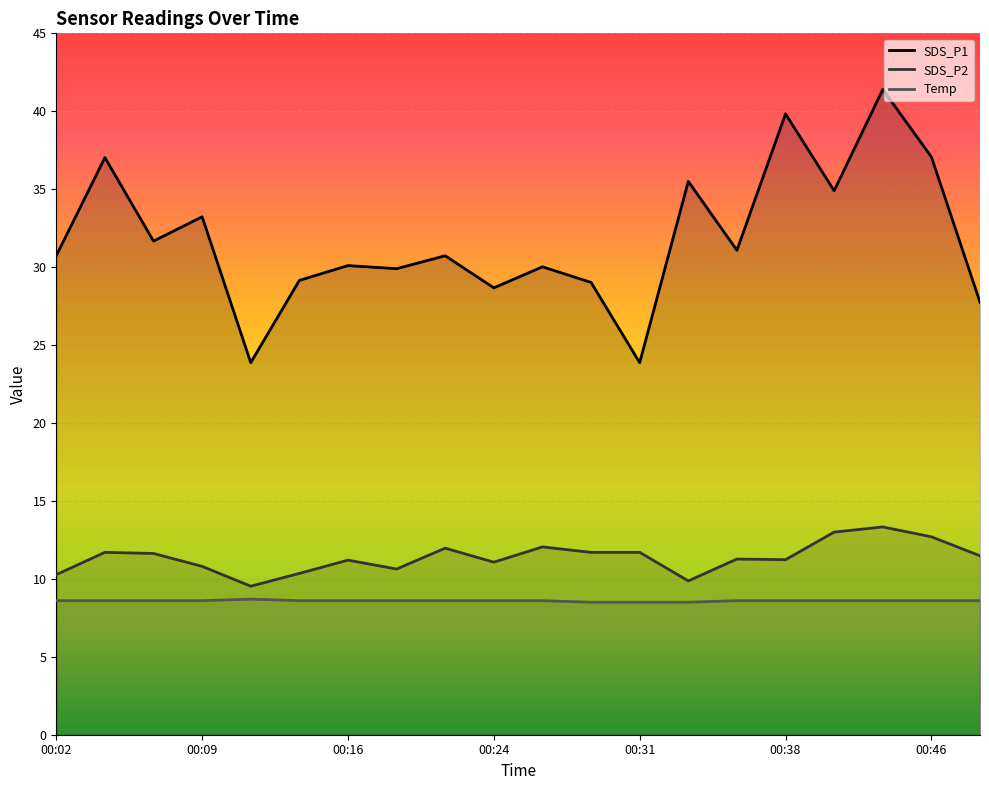

How many lines are shown in the chart?

3